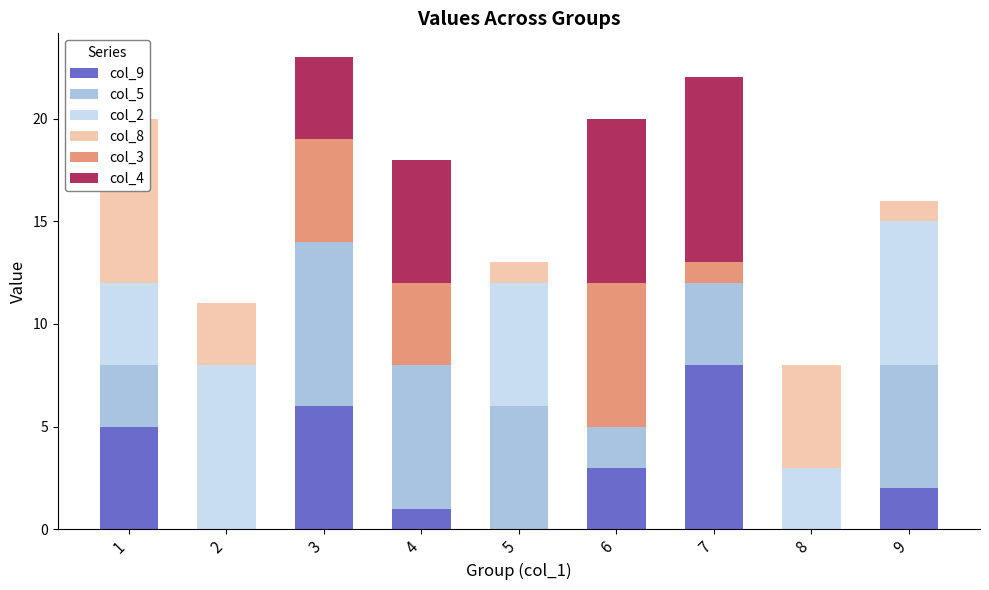

How many bars are there in each group?

6